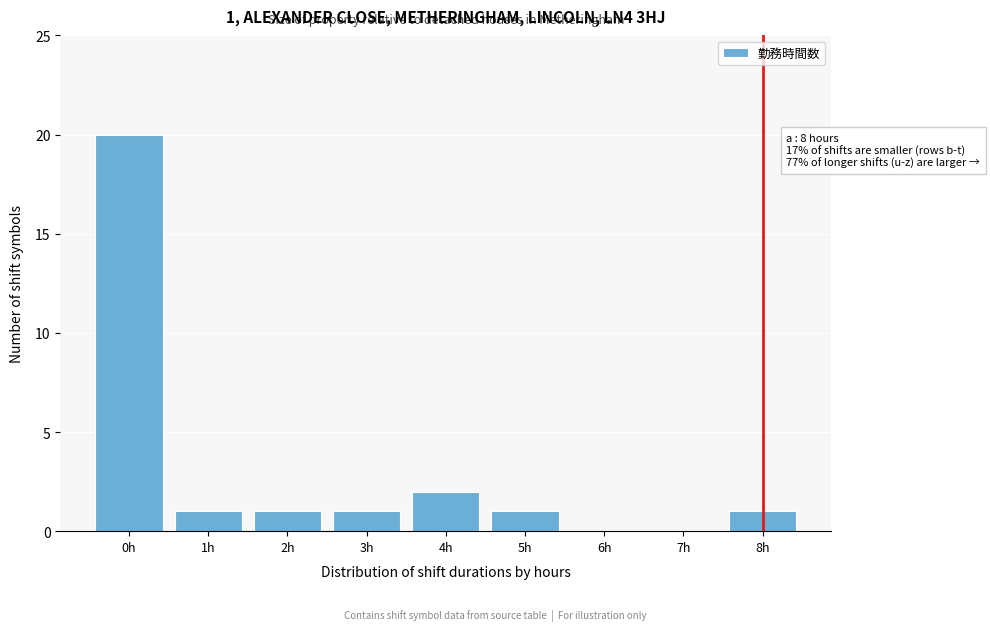

Reading right to left, transcribe all the data shown in this chart.

8h=1	7h=0	6h=0	5h=1	4h=2	3h=1	2h=1	1h=1	0h=20